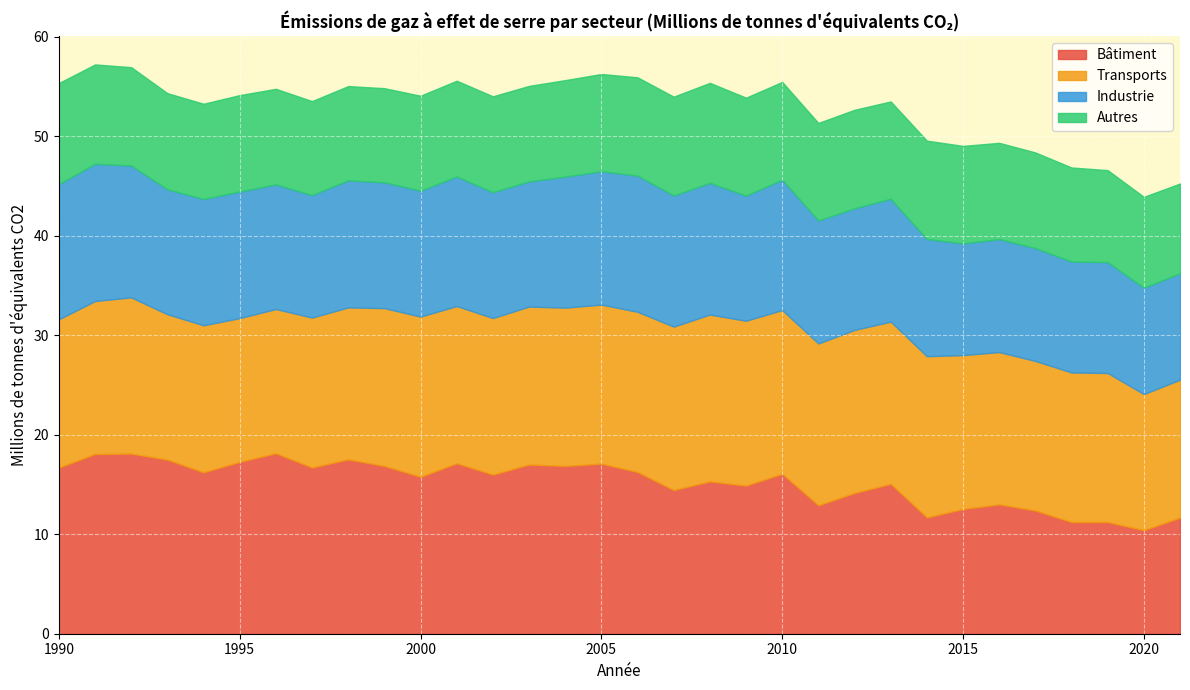

Between which two adjacent categories do Transports and Bâtiment first intersect?

1999 and 2000